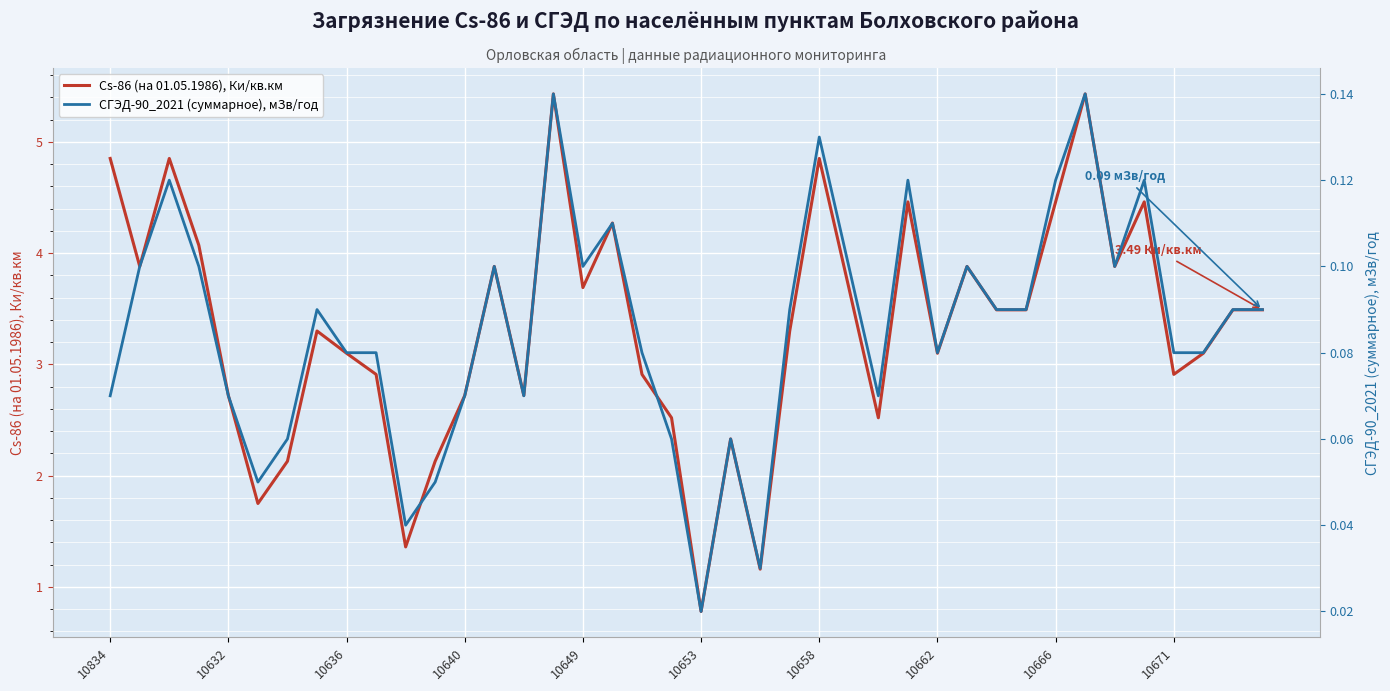

What is the greatest value displayed?

5.4